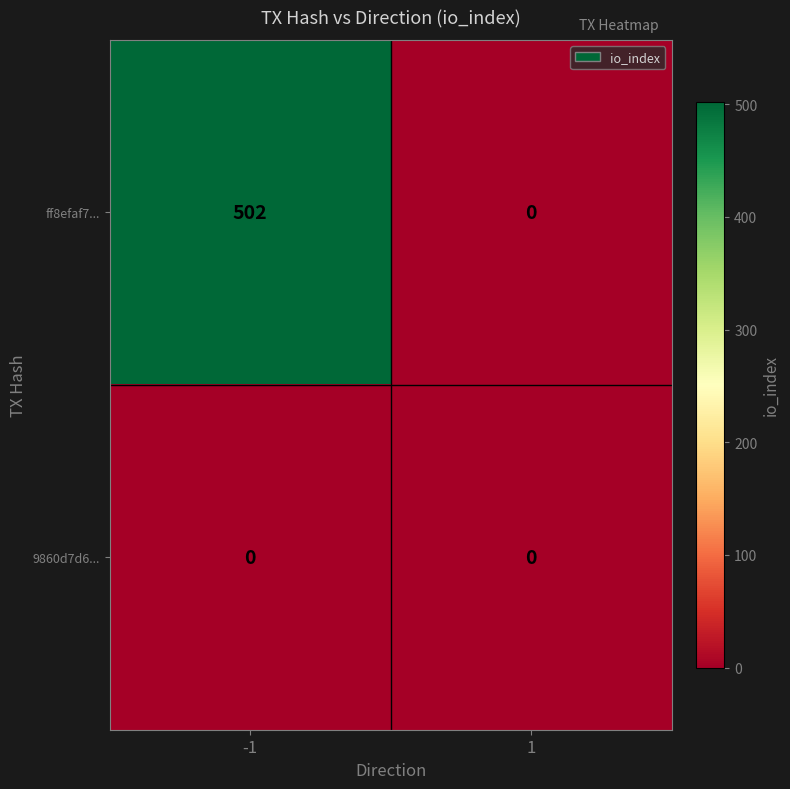

Rank the series by their maximum value, from lowest to highest.

9860d7d6..., ff8efaf7...